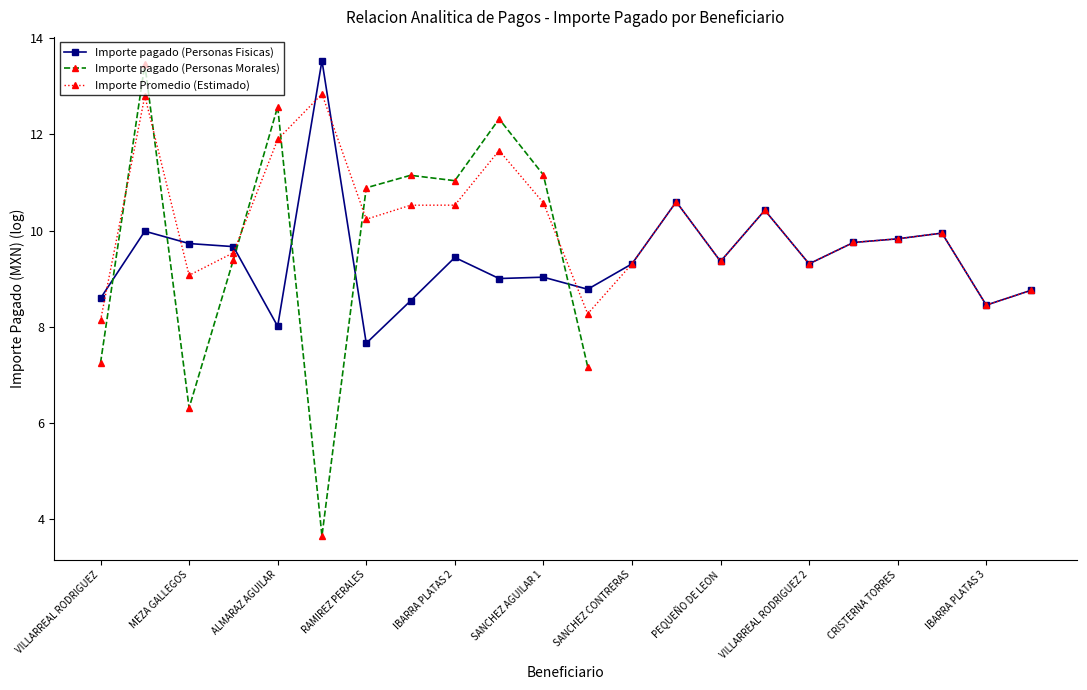

Is it true that Importe Promedio (Estimado) equals 9.3 at SANCHEZ CONTRERAS?

True